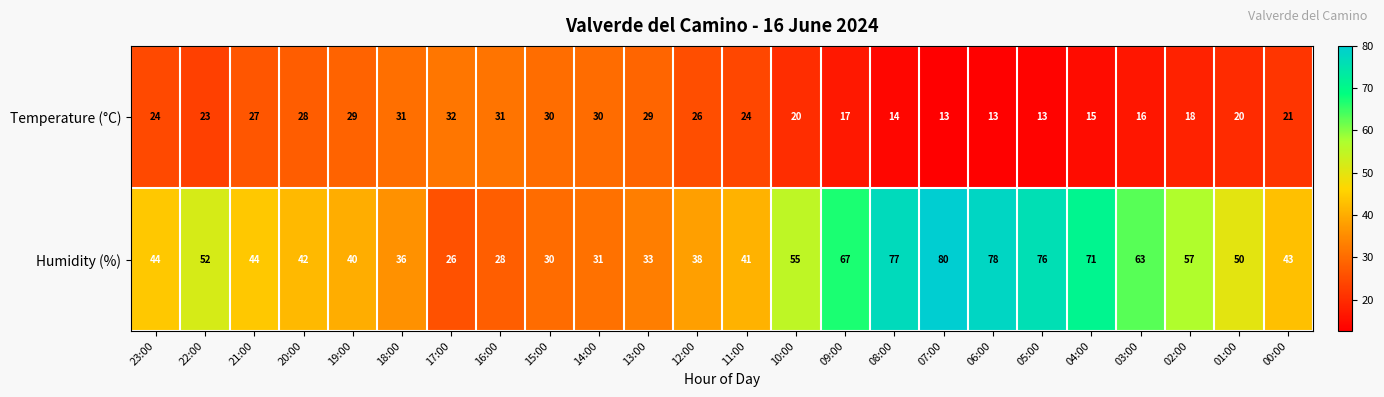

Which label corresponds to the largest value in the chart?

07:00